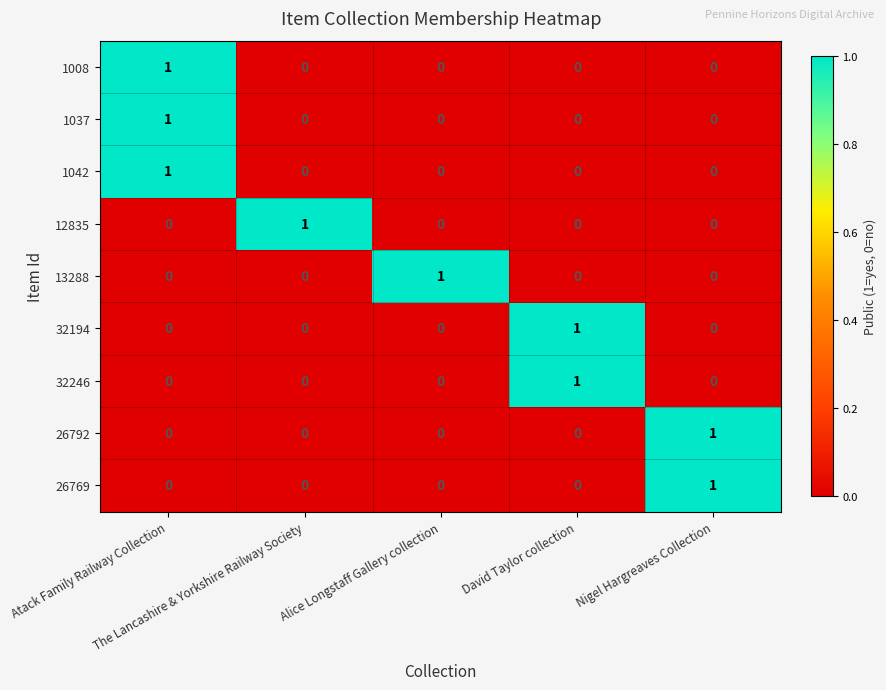

At how many categories does at least one series exceed 0?

5